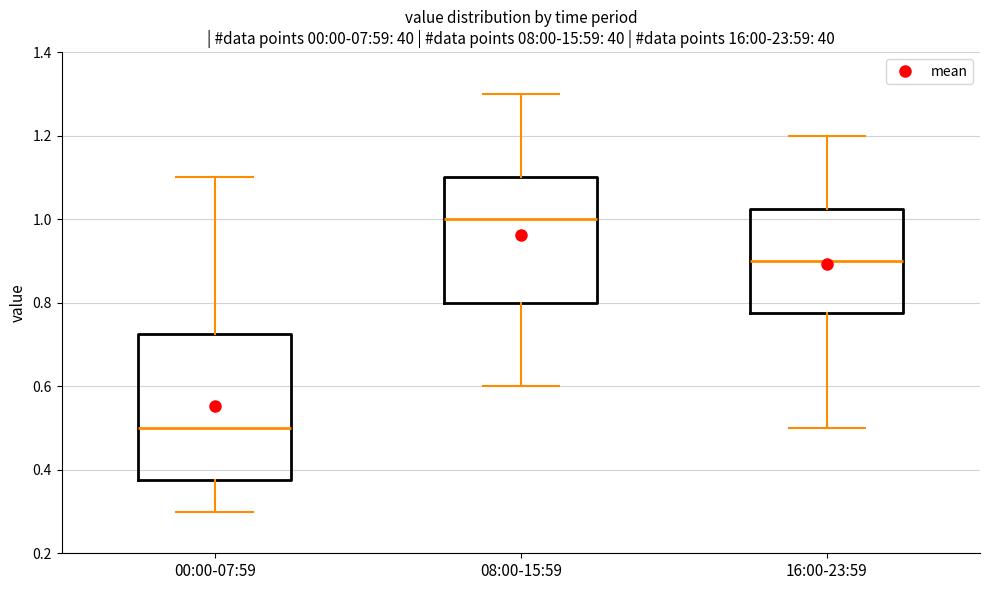

Where does the median line of the box for 08:00-15:59 sit on the y-axis? The values are not printed on the chart, so give them approximately, as read against the axis.

1.00